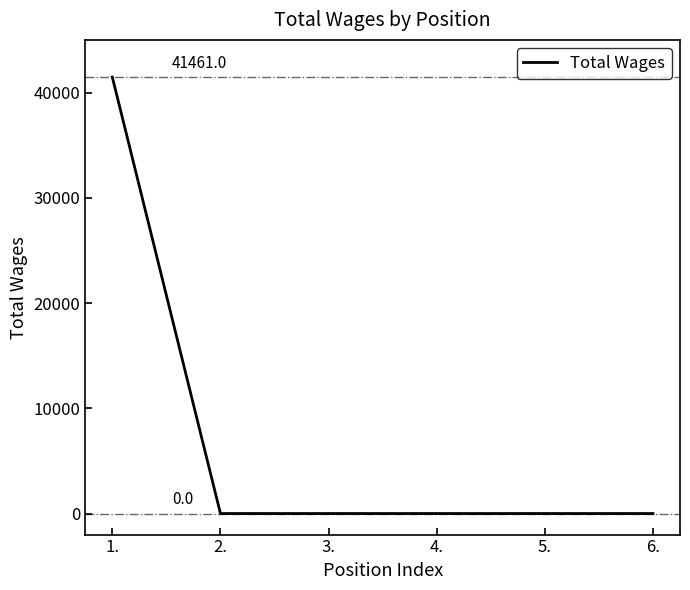

True or false: the data has more than 2 interior local peaks.

False